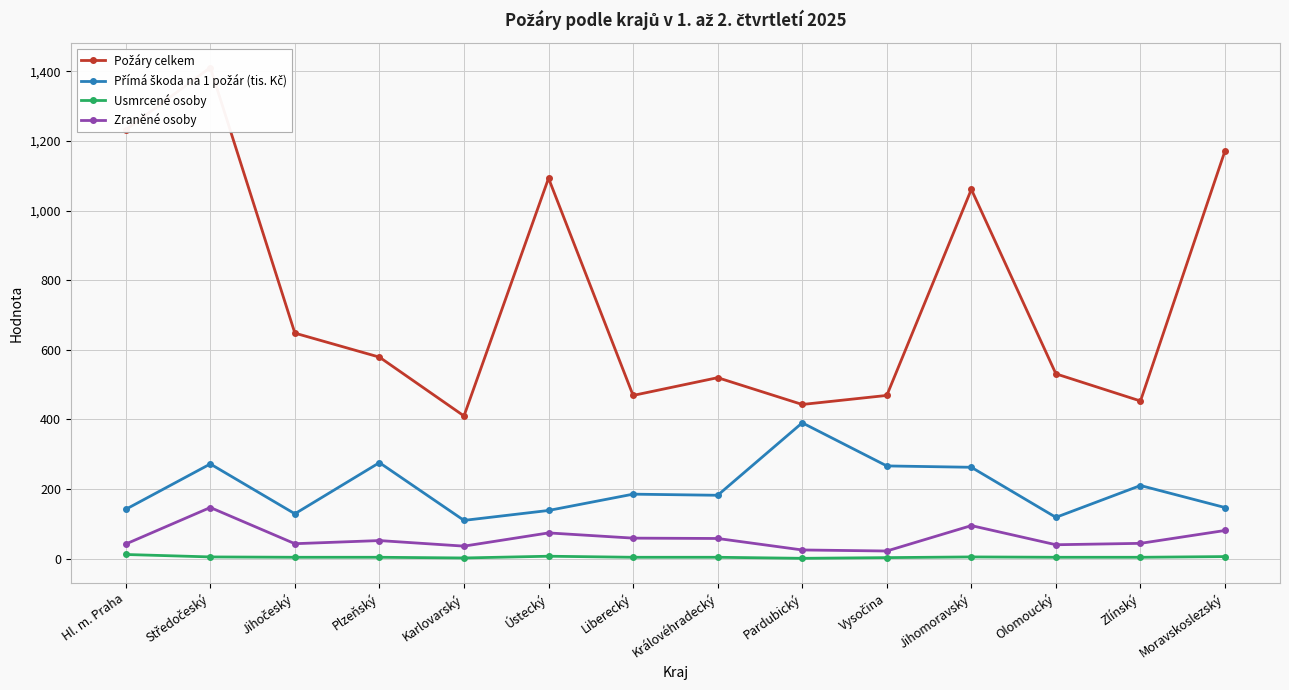

How many interior local valleys does the Přímá škoda na 1 požár (tis. Kč) series have?

4